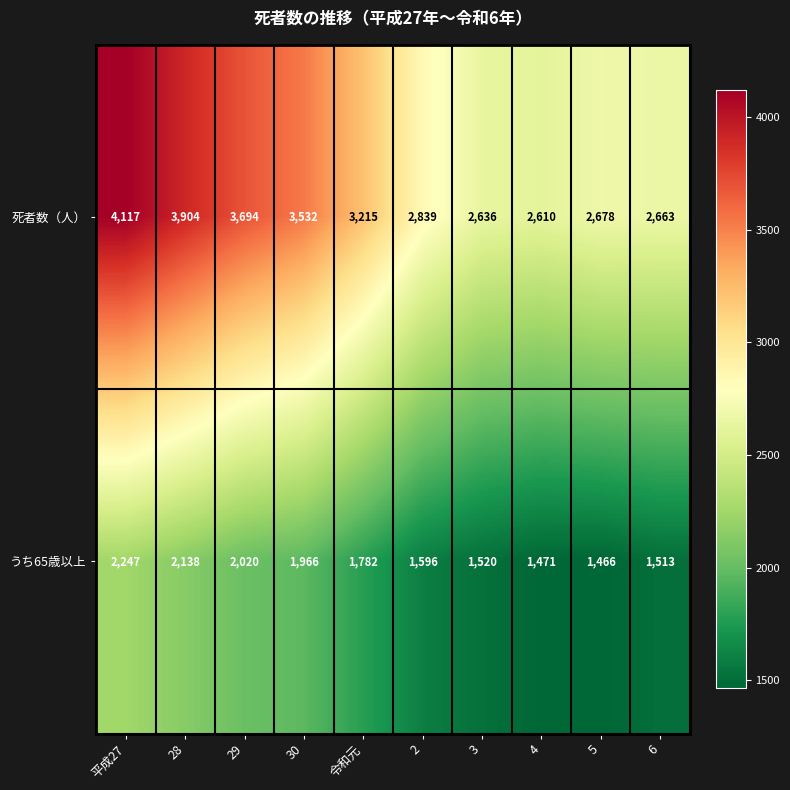

Which series has the largest total across all categories?

死者数（人）